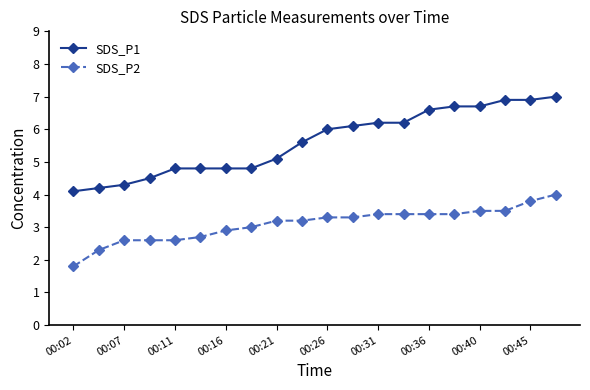

Which series has the largest total across all categories?

SDS_P1